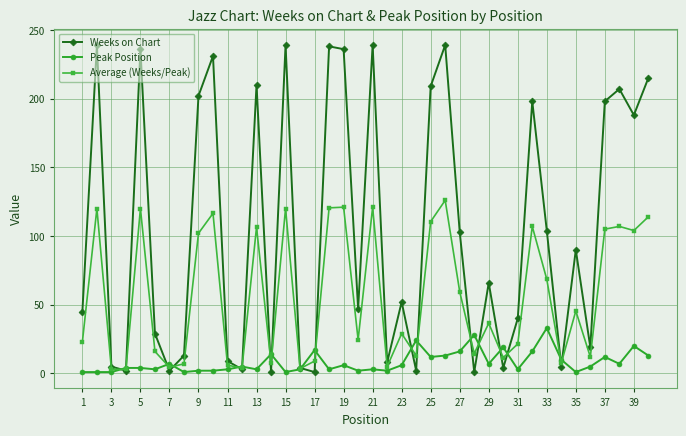

What is the average value of the Average (Weeks/Peak) series?

56.4